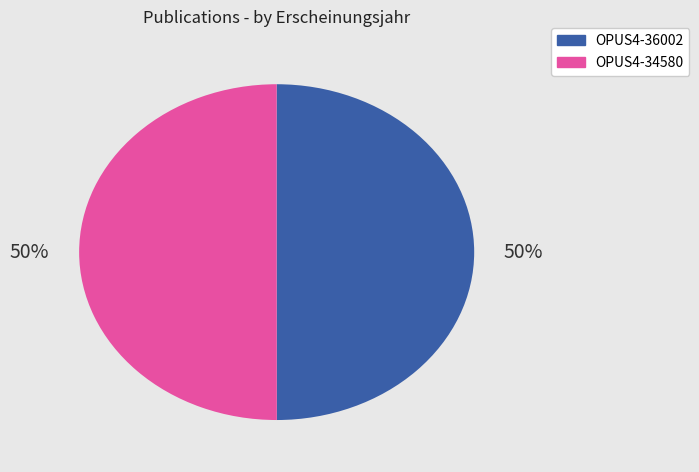

Is it true that OPUS4-36002 is 50% of the pie?

True